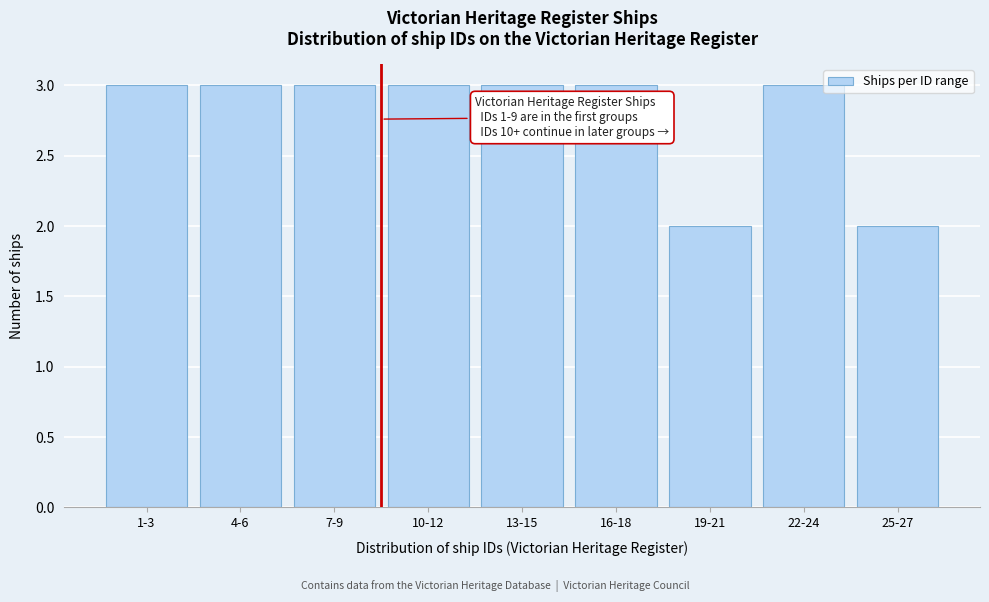

Reading left to right, what are all the values shown in this chart?

1-3=3	4-6=3	7-9=3	10-12=3	13-15=3	16-18=3	19-21=2	22-24=3	25-27=2